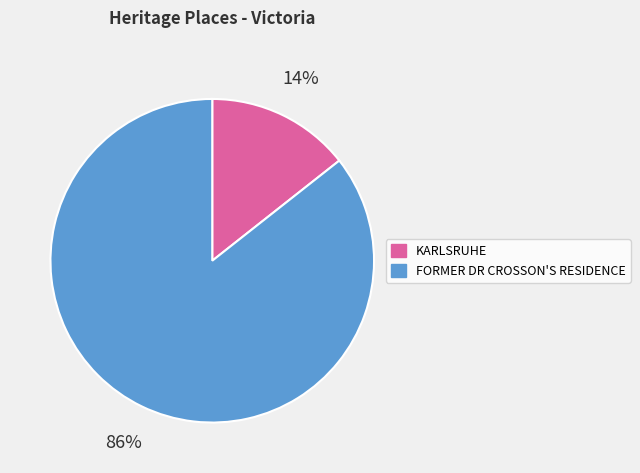

To the nearest percent, what is the average slice percentage?

50%